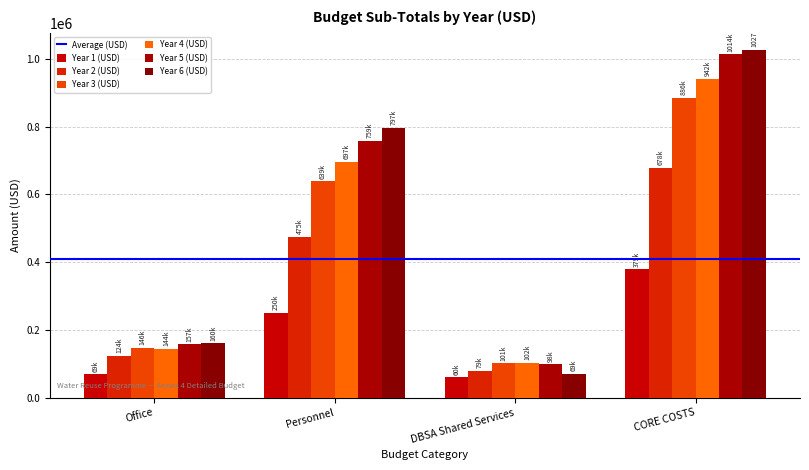

What is the label of the 4th bar from the left?

CORE COSTS